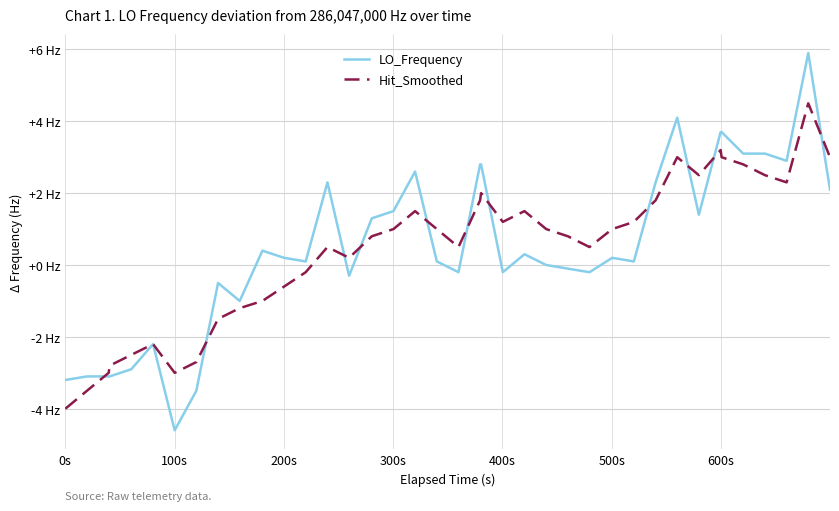

In LO_Frequency, how many points are higher than both neighbors (excluding endpoints)?

9